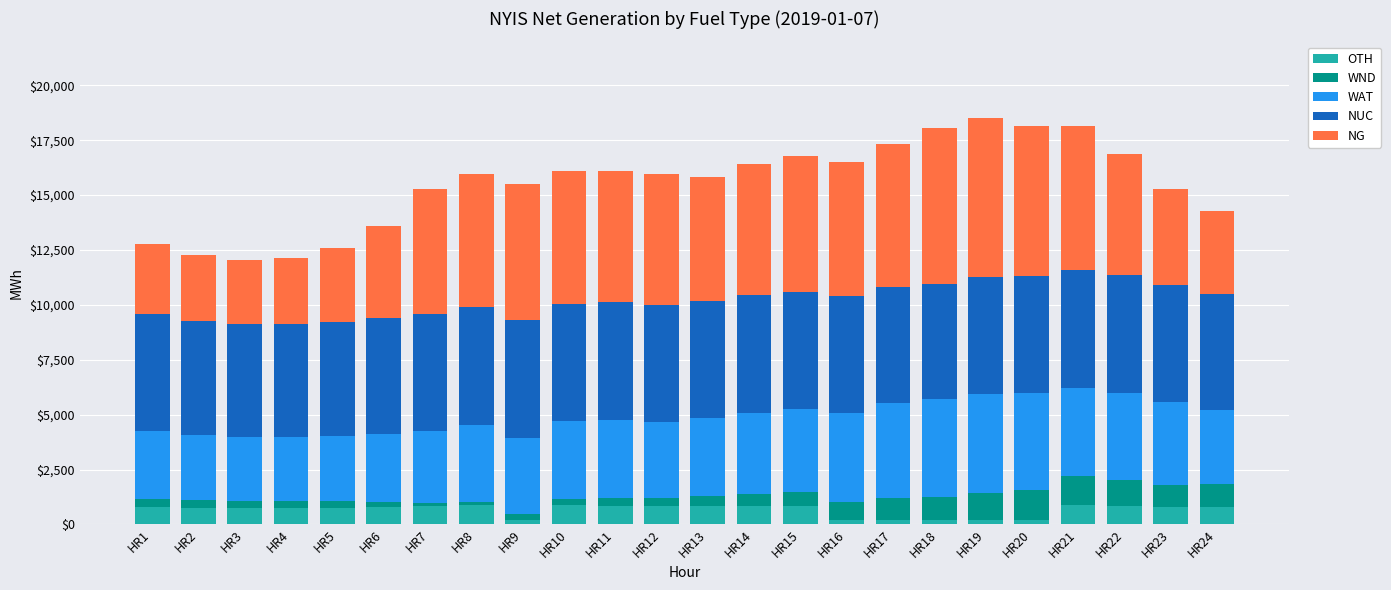

What is the highest value of the OTH series?

881